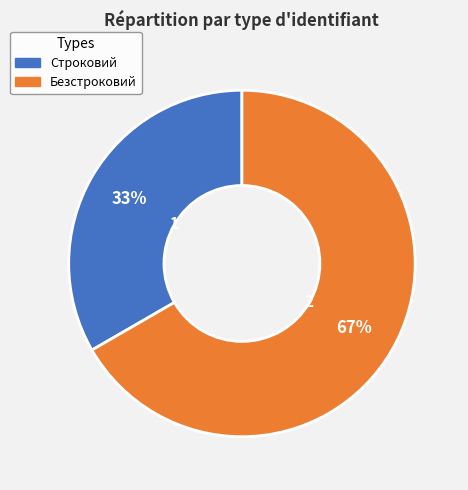

Is there any slice that represents more than half of the pie?

Yes